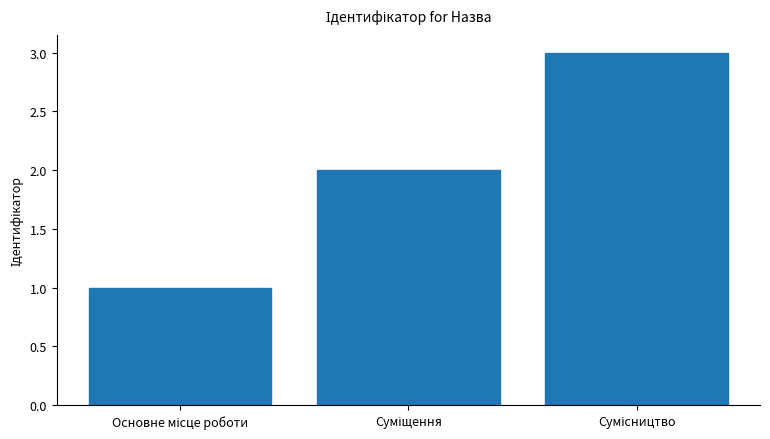

How many values are below 2?

1